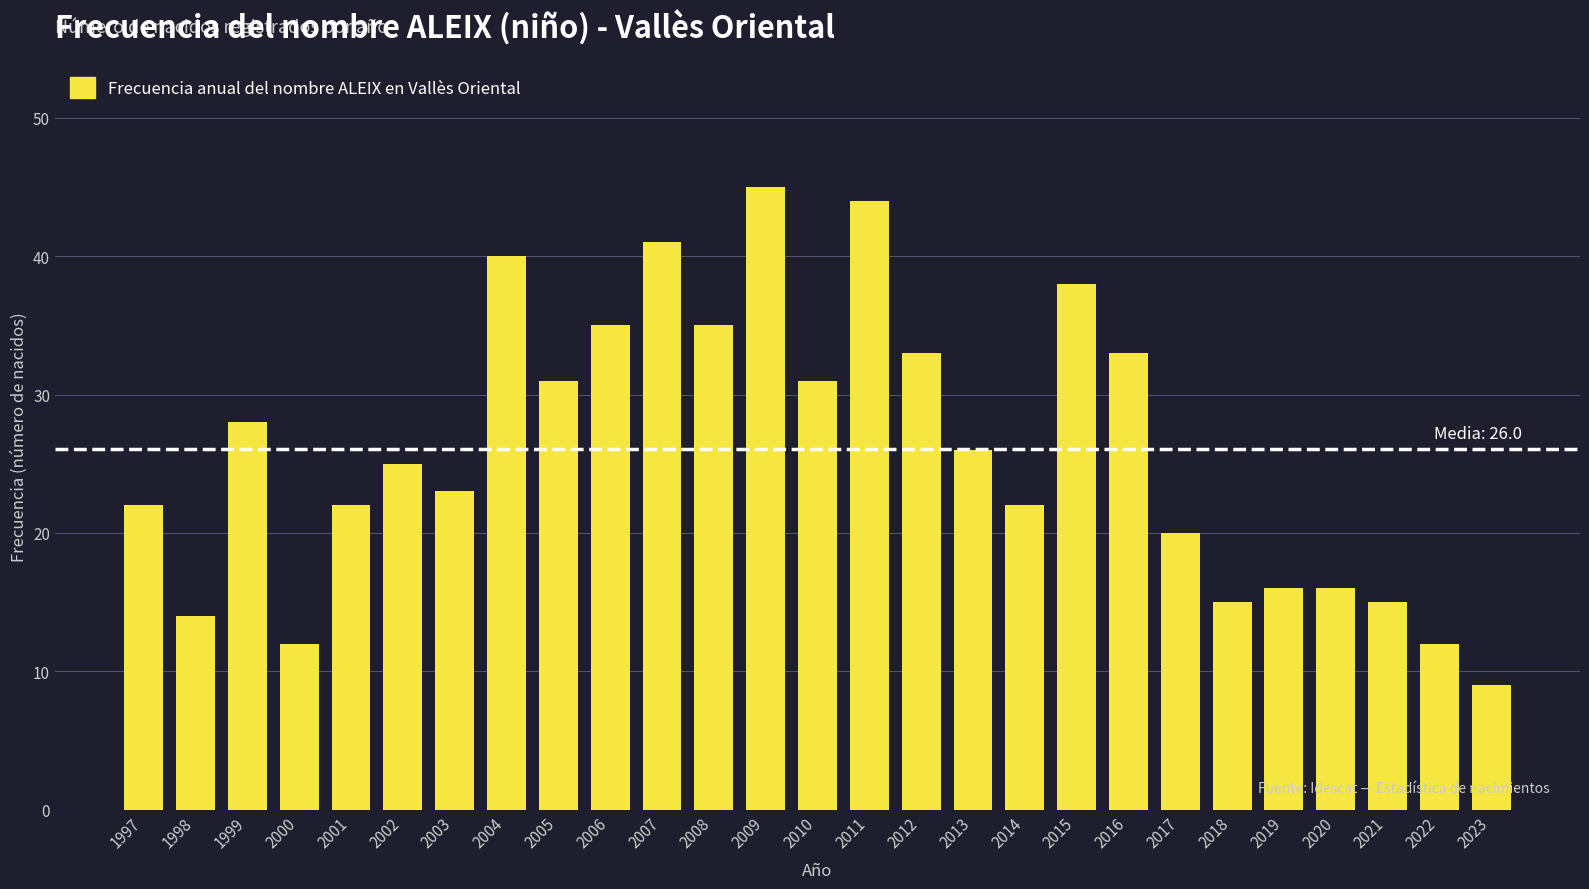

What is the maximum value shown in the chart?

45